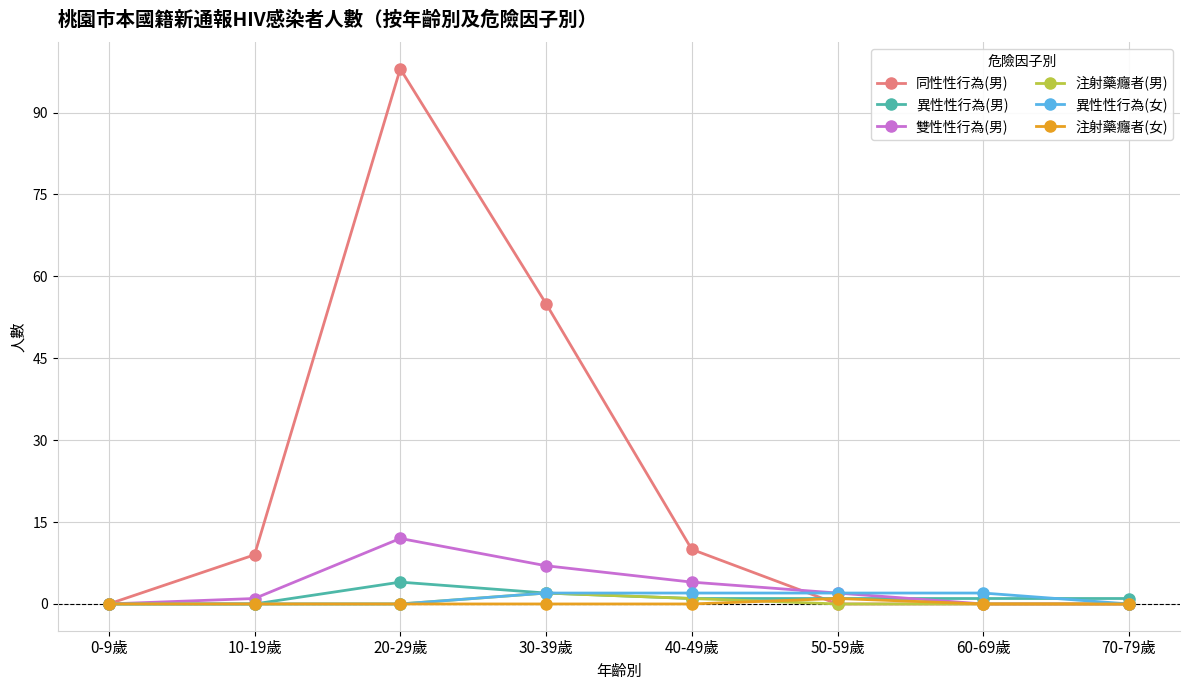

Count the number of data series in this chart.

6